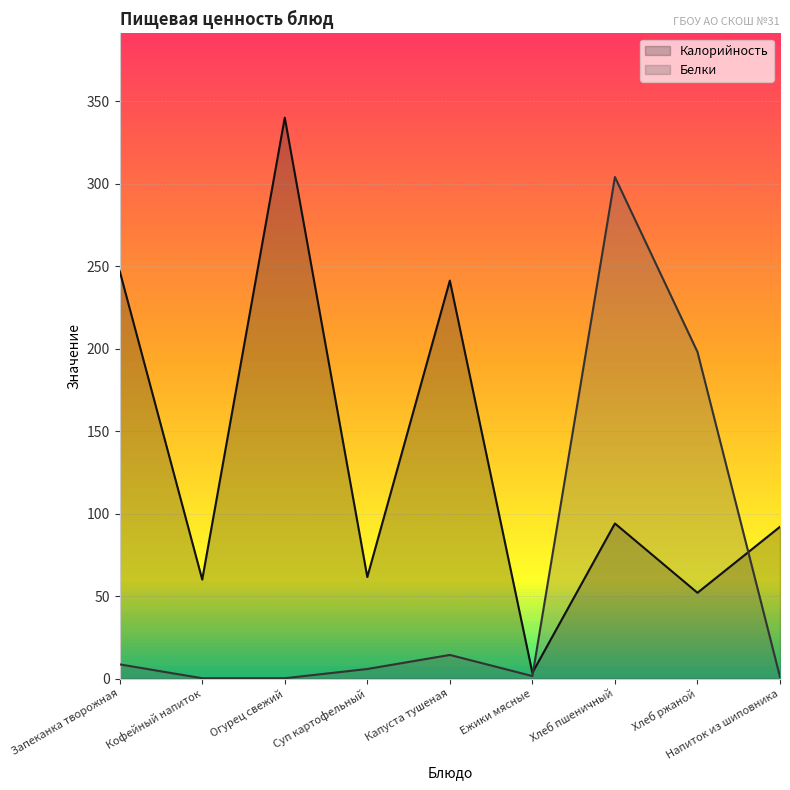

At which category is the sum across all series the highest?

Хлеб пшеничный